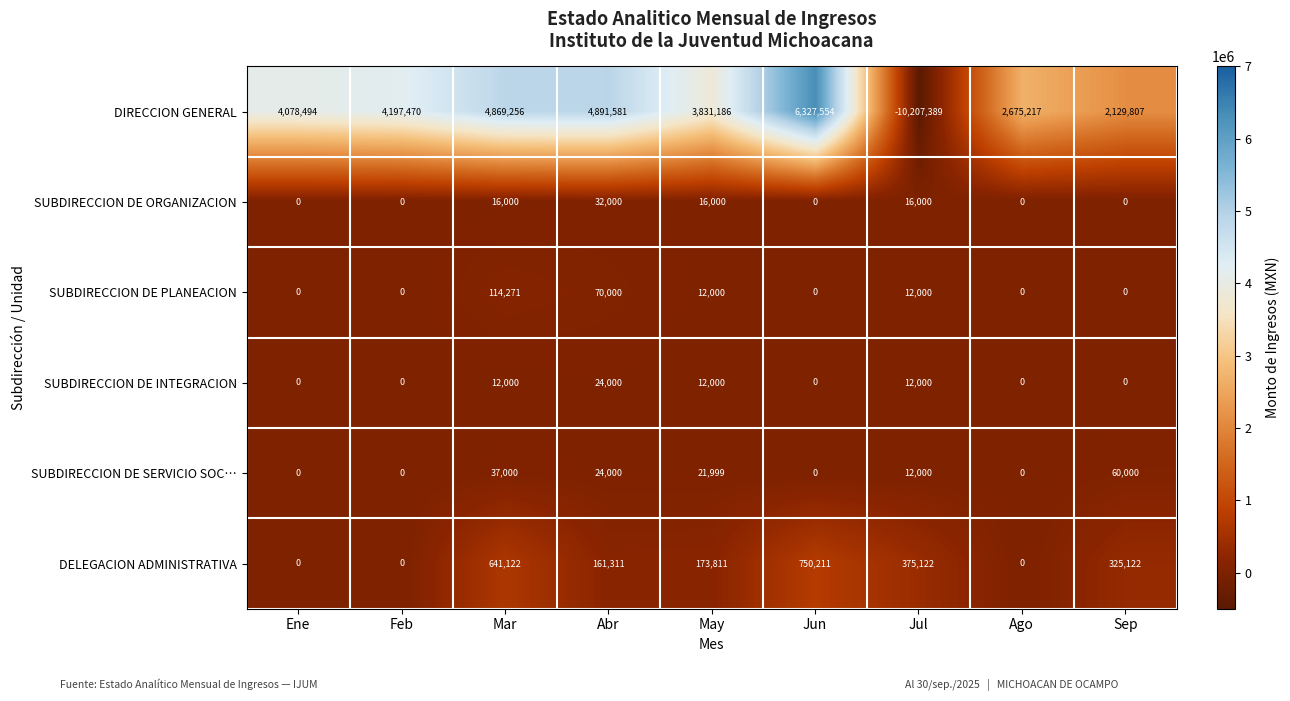

Which series changed the most between Jun and Ago?

DIRECCION GENERAL